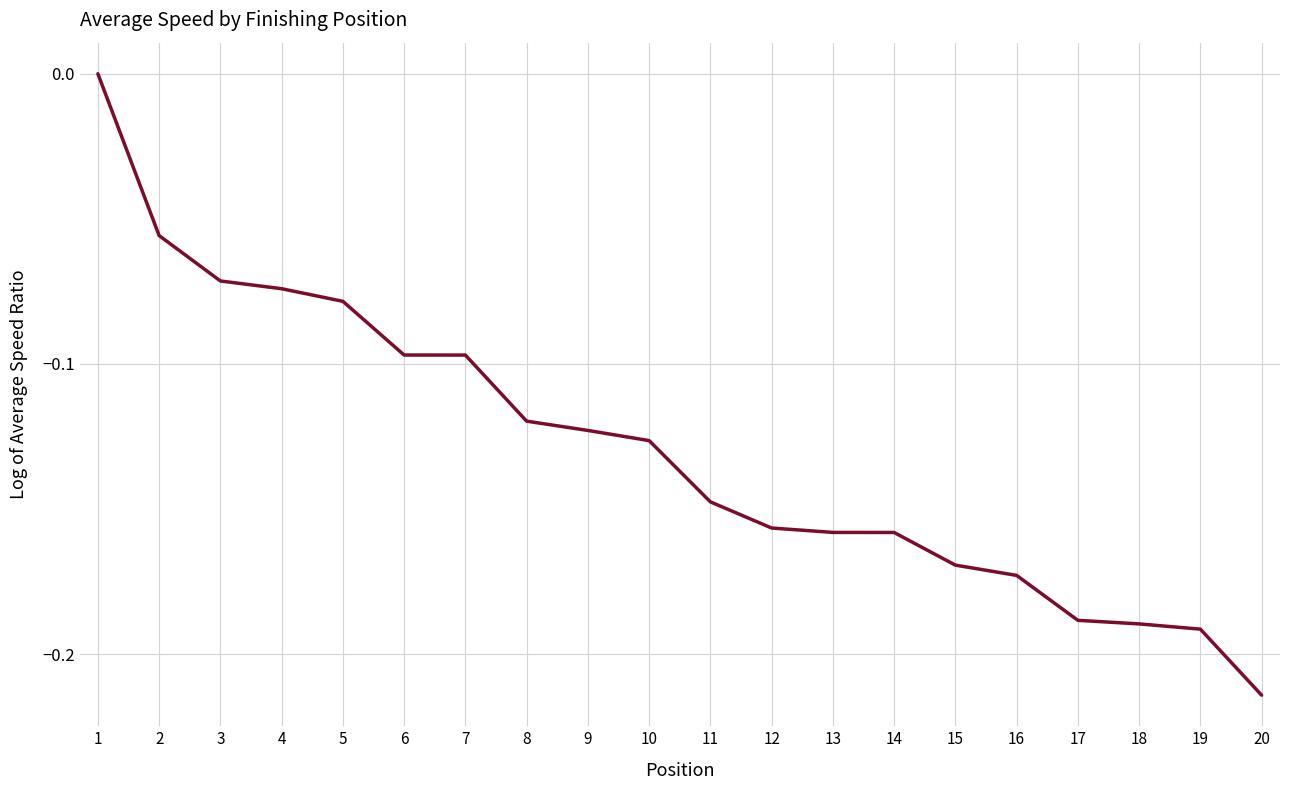

Which has a higher value, 10 or 17?

10